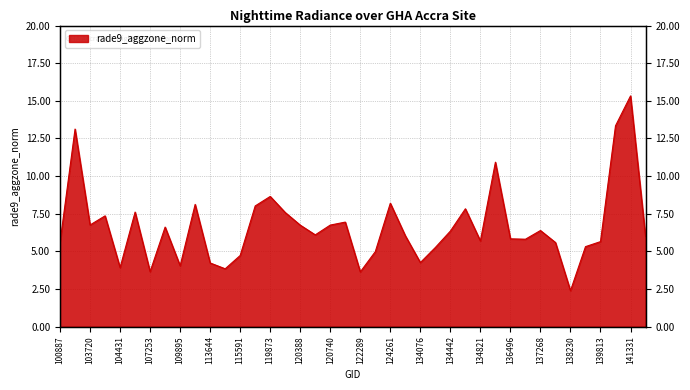

What is the difference between the values at 104431 and 104315?

3.4